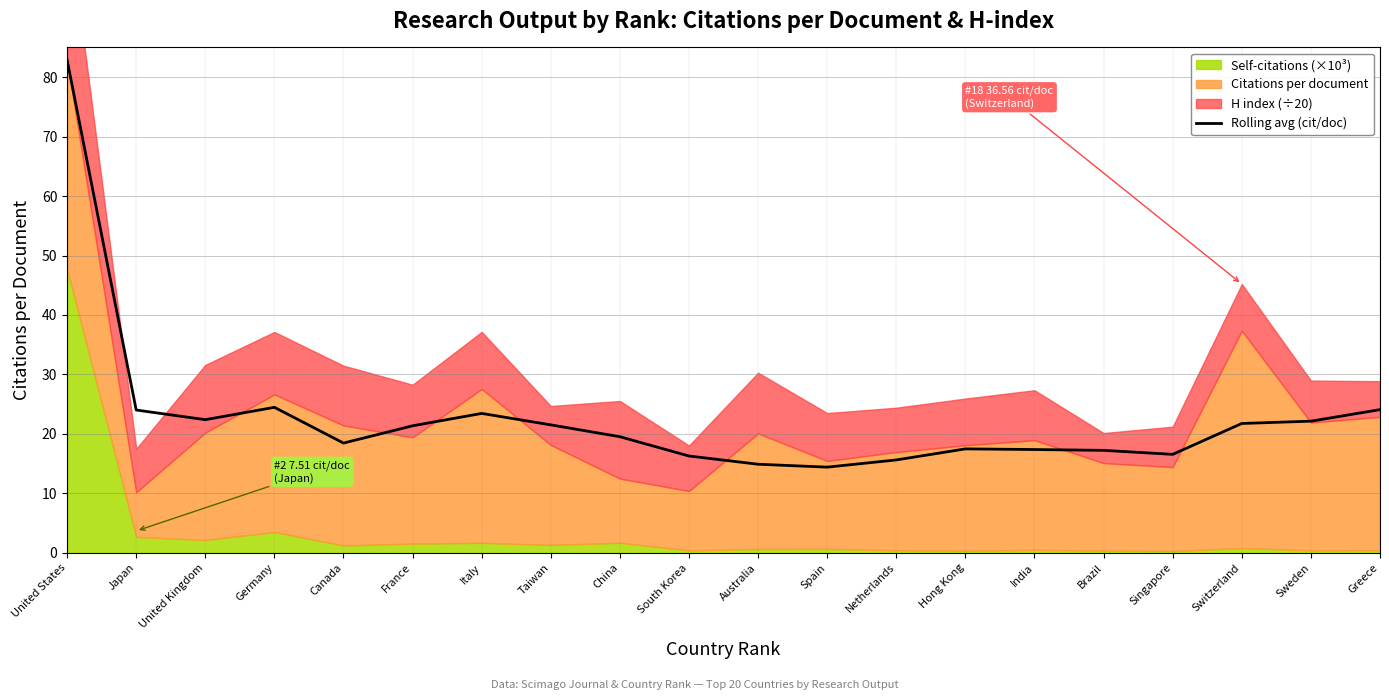

Rank the categories by value from highest to lowest.

United States, Germany, Greece, Japan, Italy, United Kingdom, Sweden, Switzerland, Taiwan, France, China, Canada, Hong Kong, India, Brazil, Singapore, South Korea, Netherlands, Australia, Spain